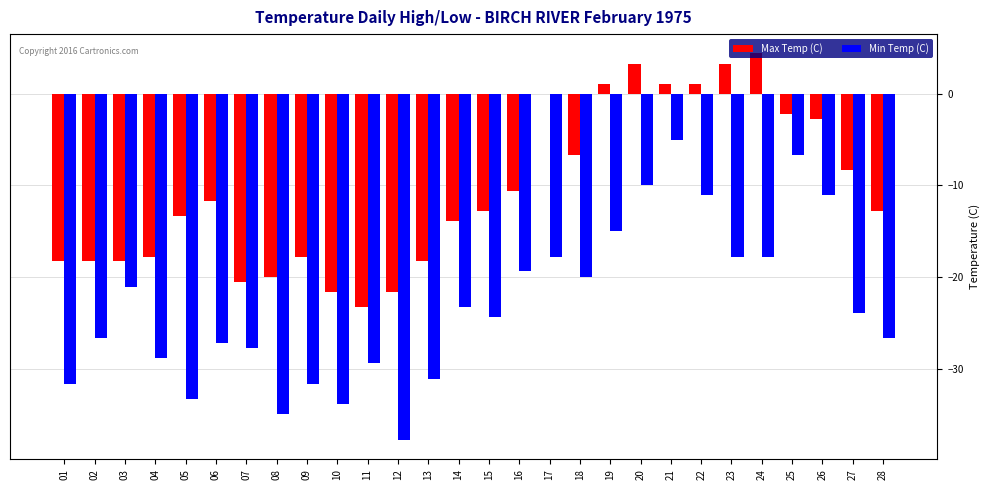

Which series changed the most between 03 and 21?

Max Temp (C)